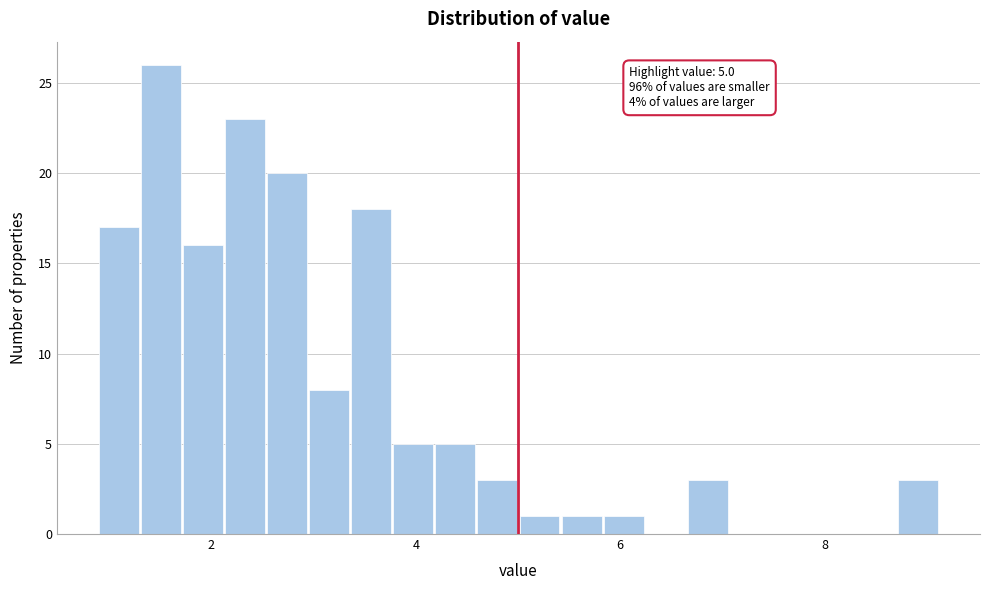

Read against the x-axis, roughly where is the centre of the tallest bar?

1.6